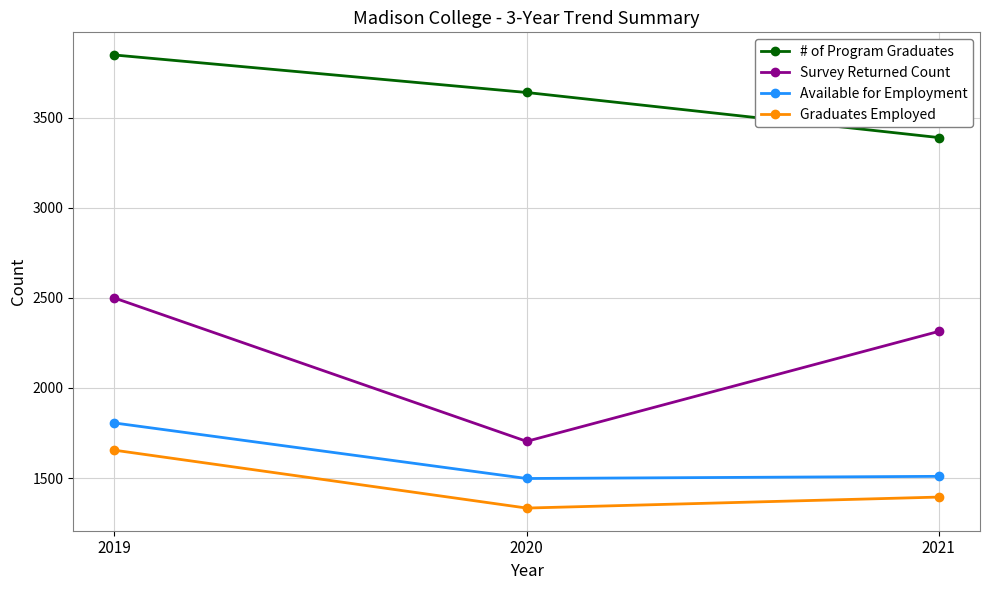

What value does the # of Program Graduates series have at 2020?

3639